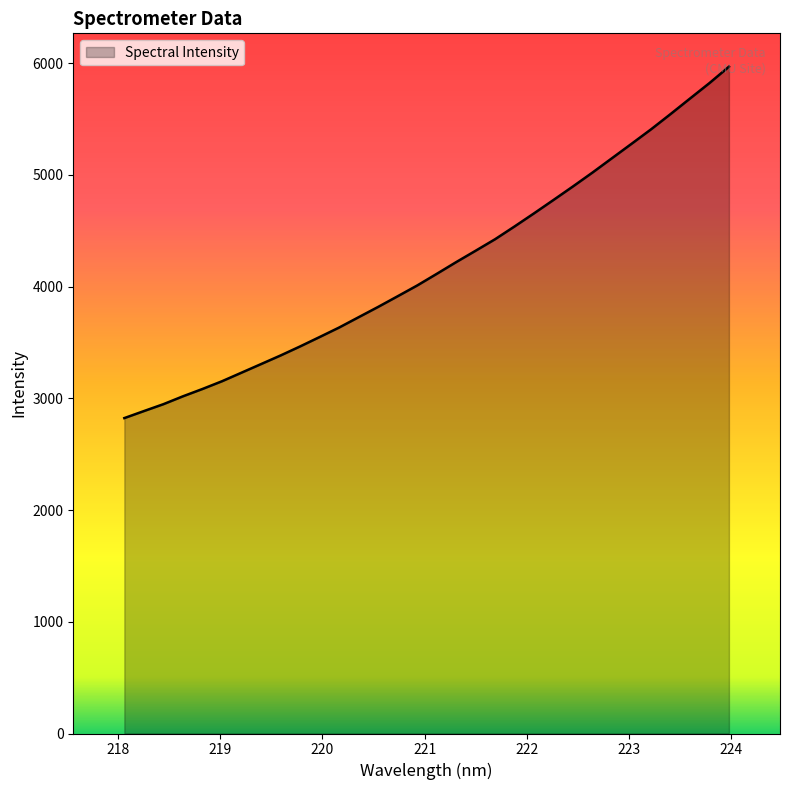

What is the difference between the maximum and minimum values?

3145.4